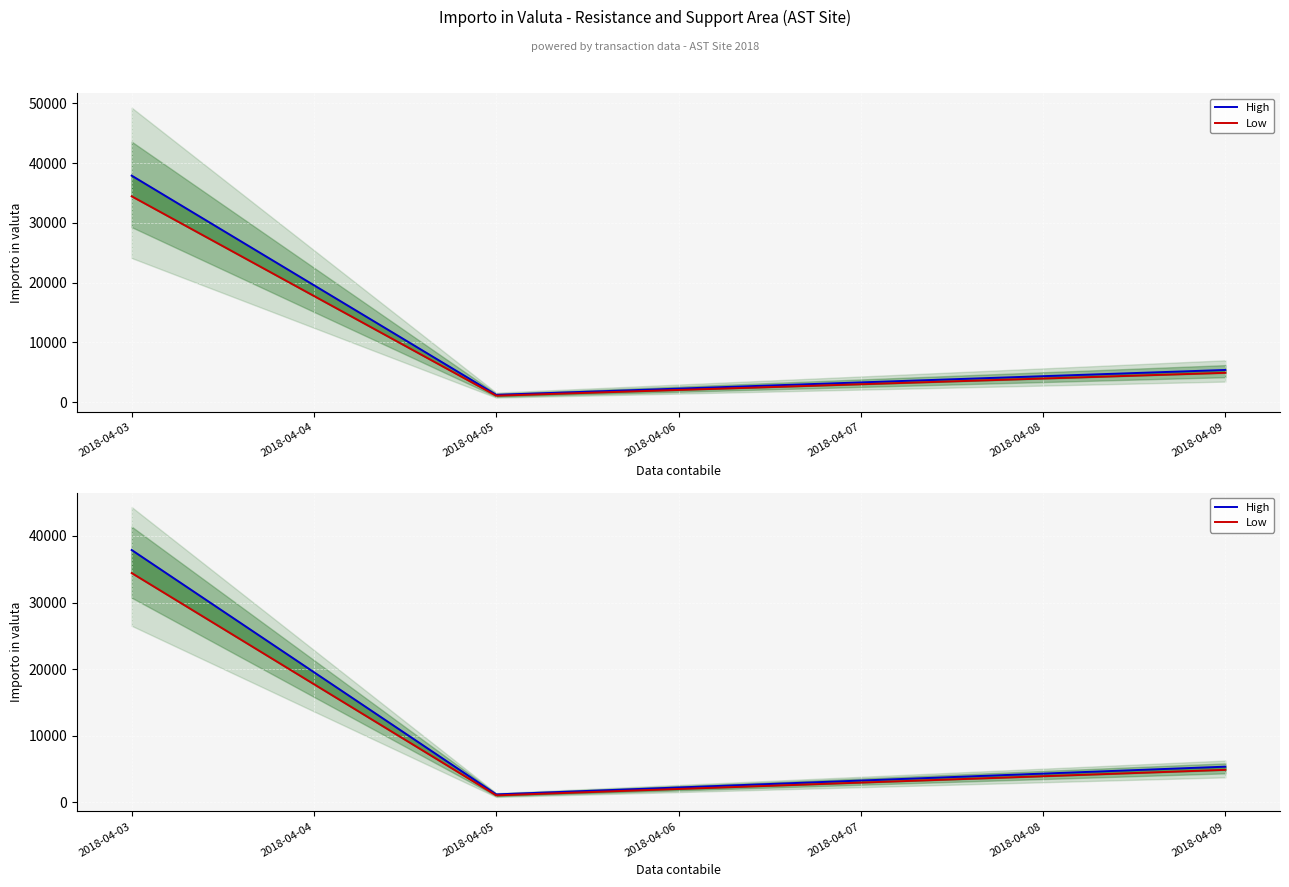

The High series shows 7877.2 at 2018-04-09. True or false?

False